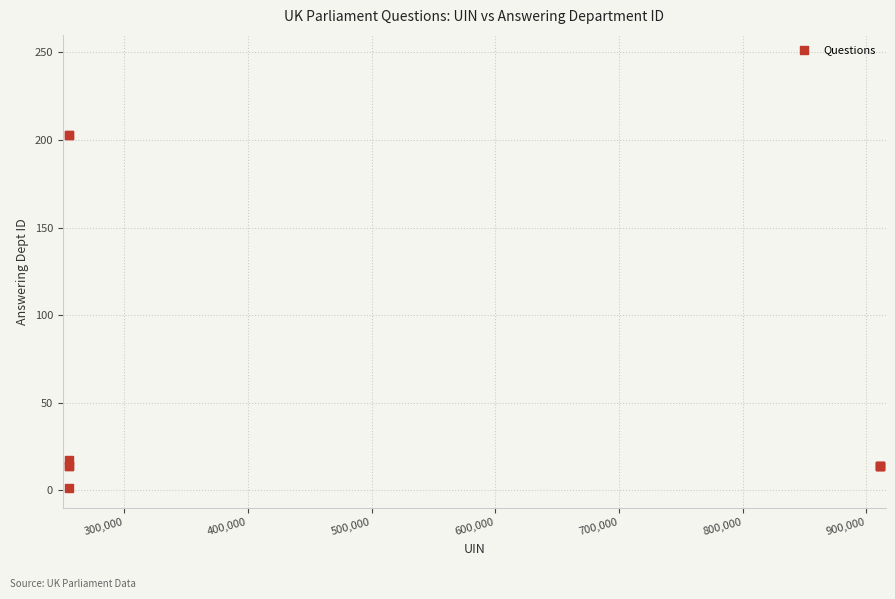

What Y value in the scatter plot is closest to 102?

17